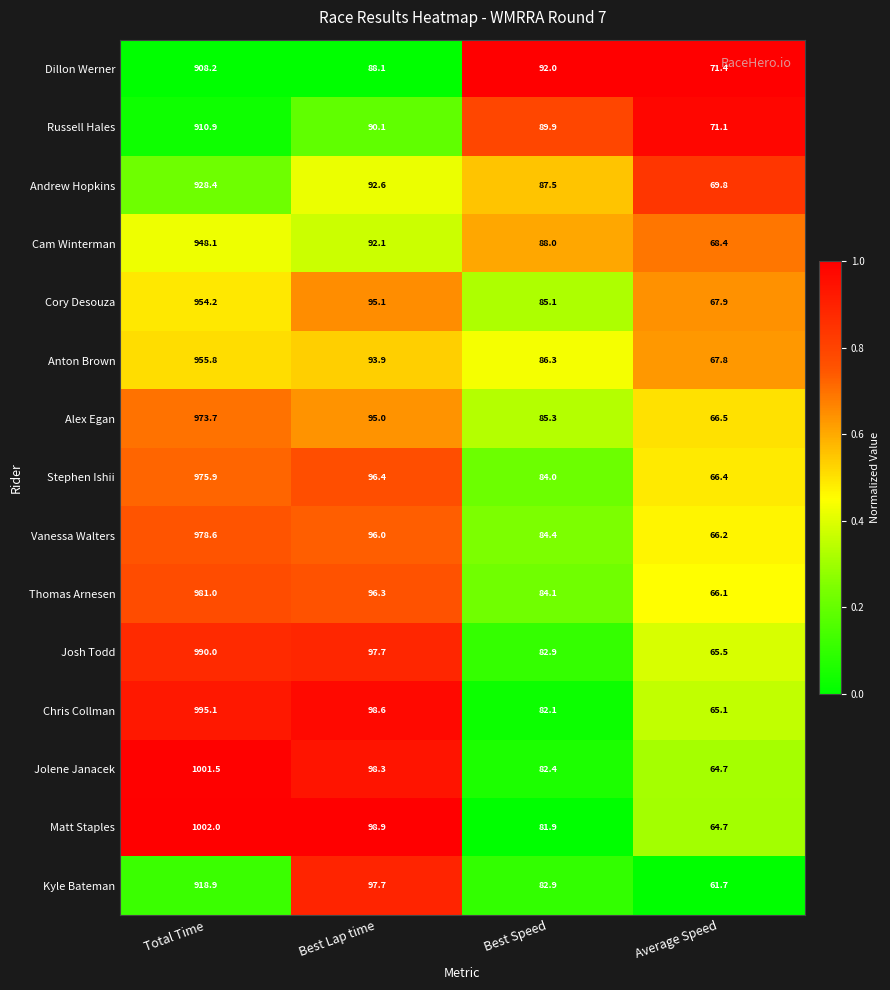

What is the spread (max minus min) of values at Average Speed?

9.7